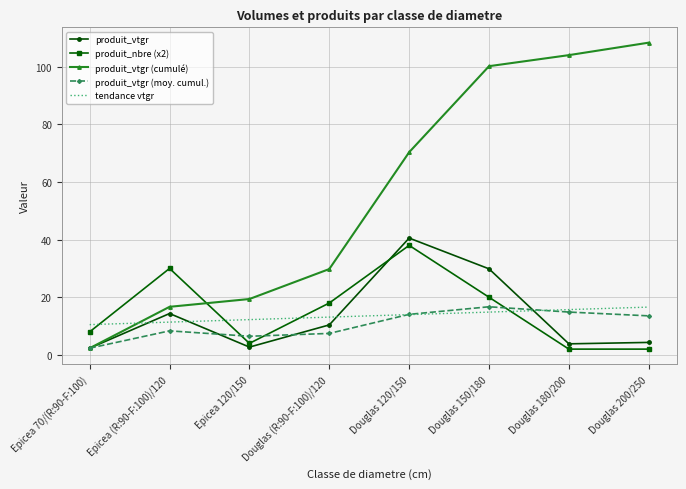

What is the sum of the produit_vtgr values at Epicea (R:90-F:100)/120 and Douglas (R:90-F:100)/120?

24.8